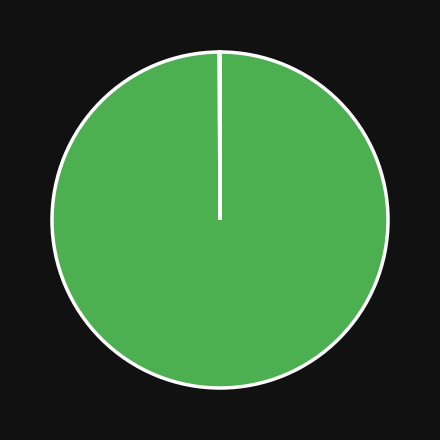

Does any single category account for the majority?

Yes